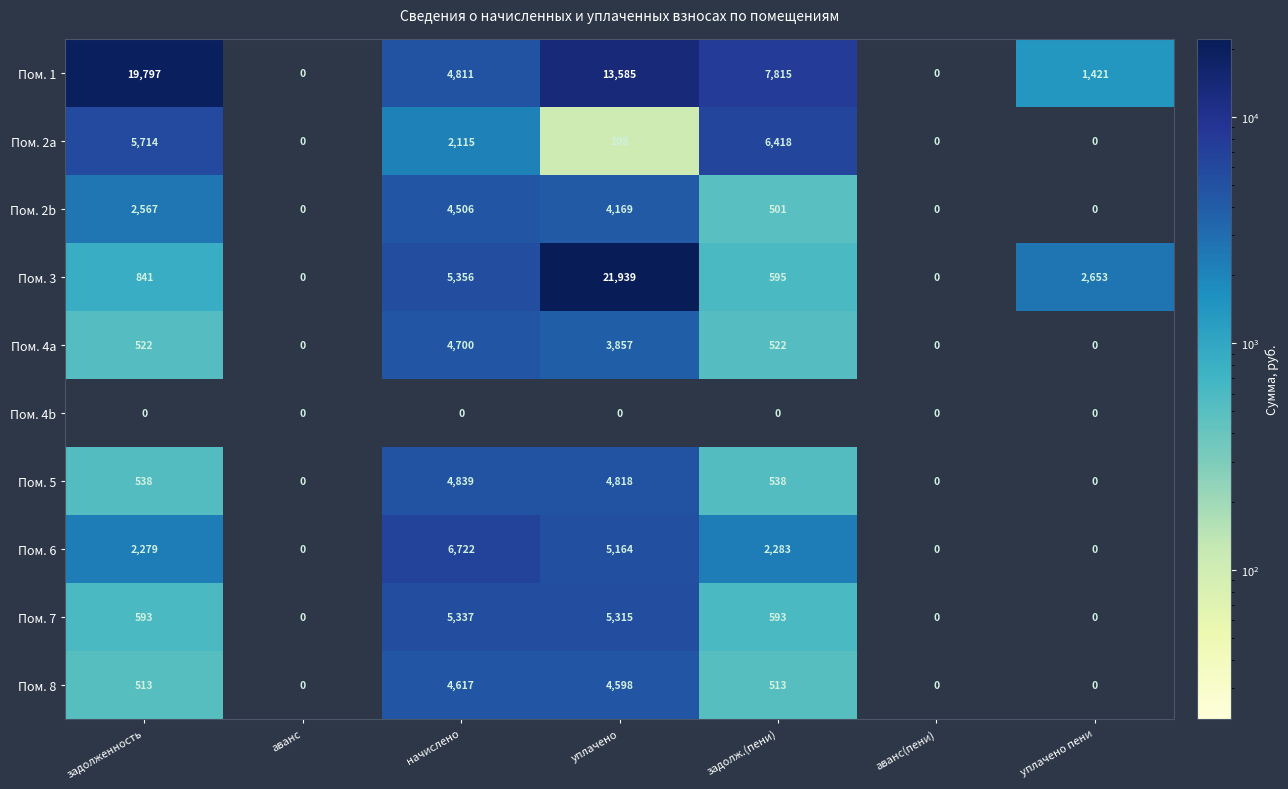

How many distinct data groups are displayed?

10